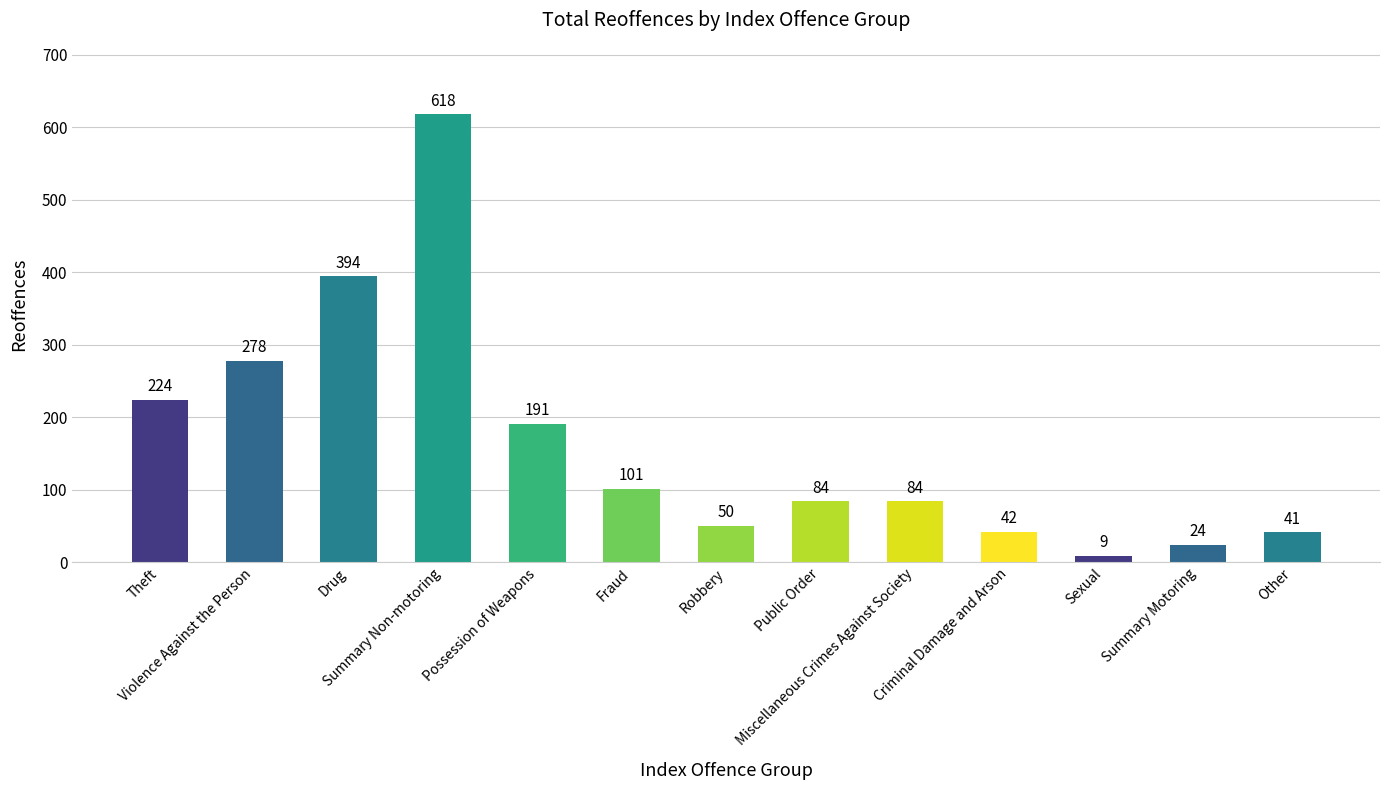

What is the change in value from Drug to Public Order?

-310